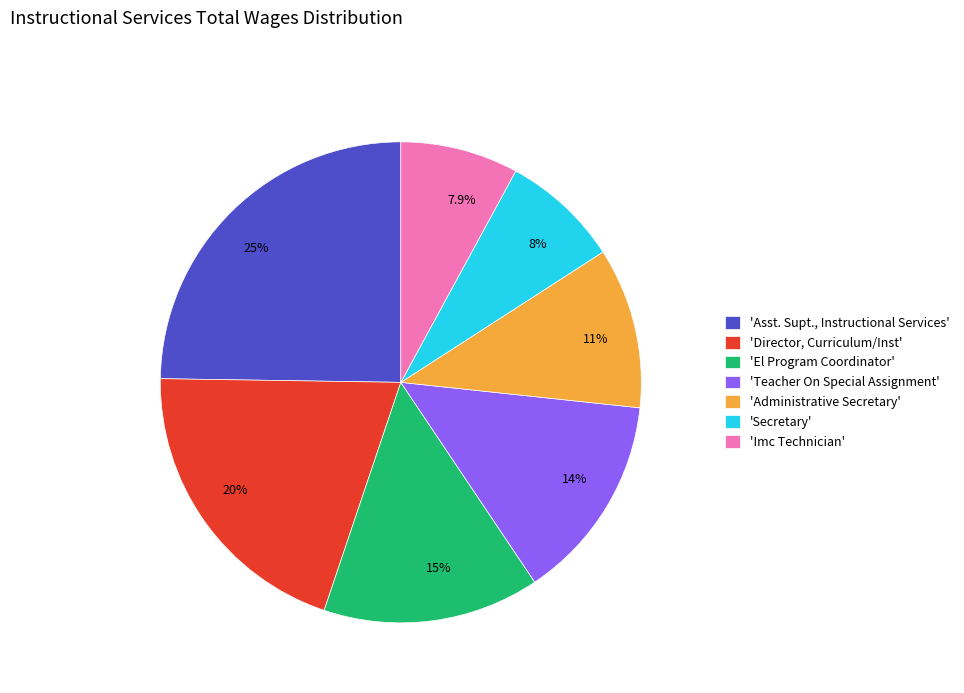

Is there any slice that represents more than half of the pie?

No